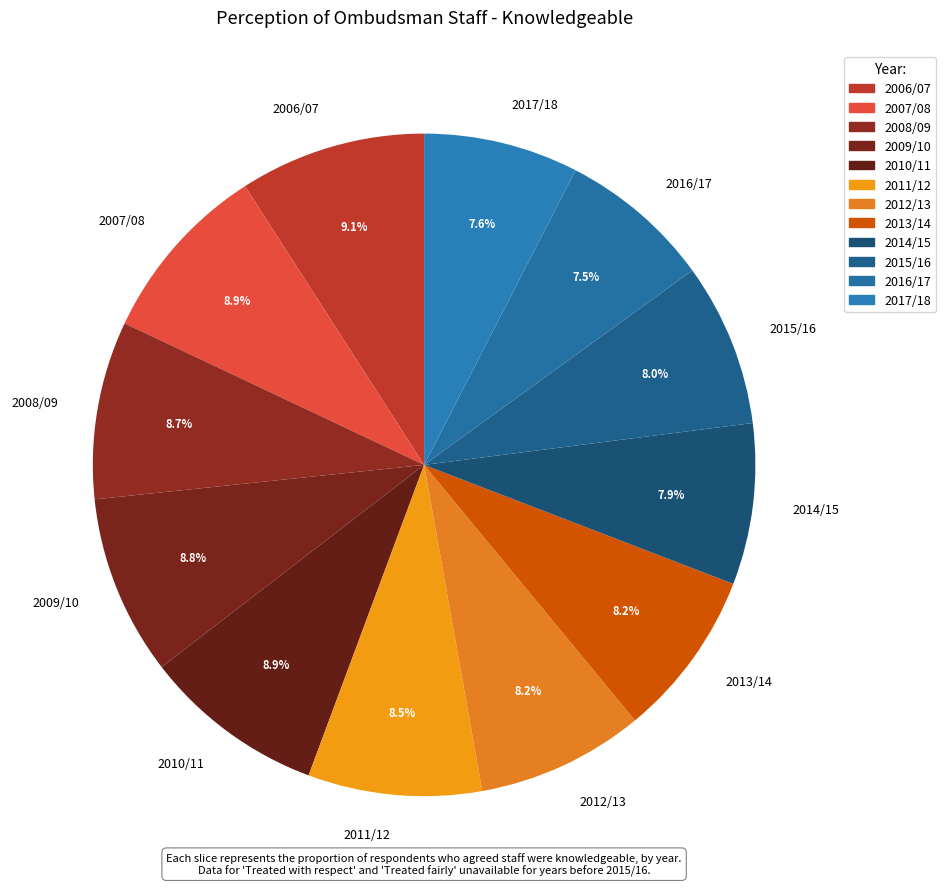

Between 2011/12 and 2006/07, which is larger?

2006/07